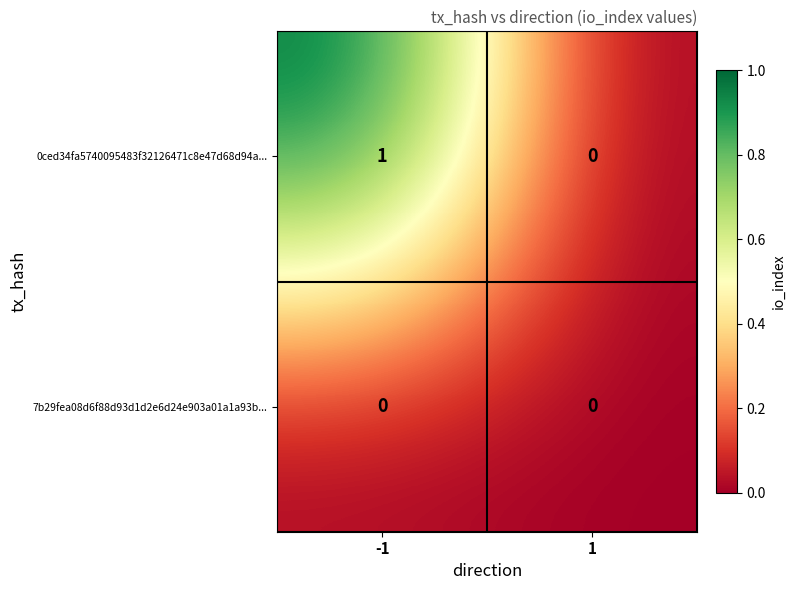

Which series has the widest spread of values?

0ced34fa5740095483f32126471c8e47d68d94a...